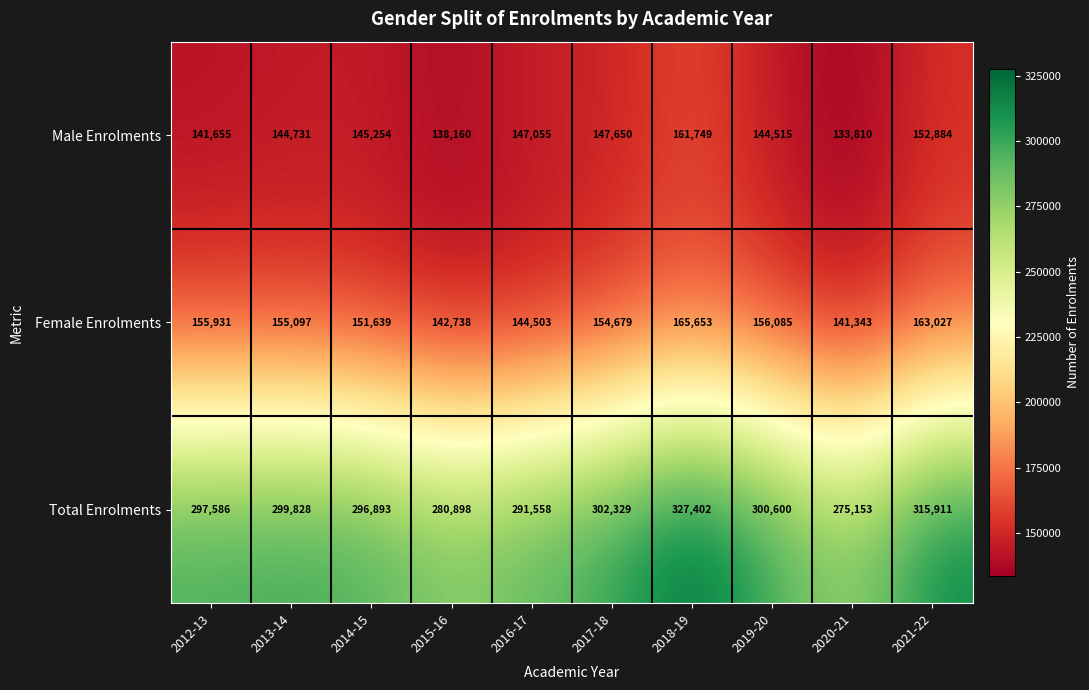

Is it true that Female Enrolments equals 80048 at 2014-15?

False